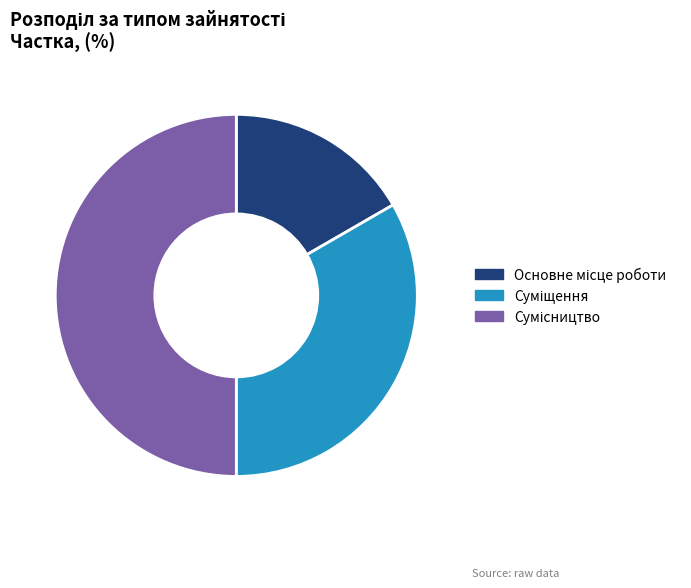

Count the number of slices in the pie.

3